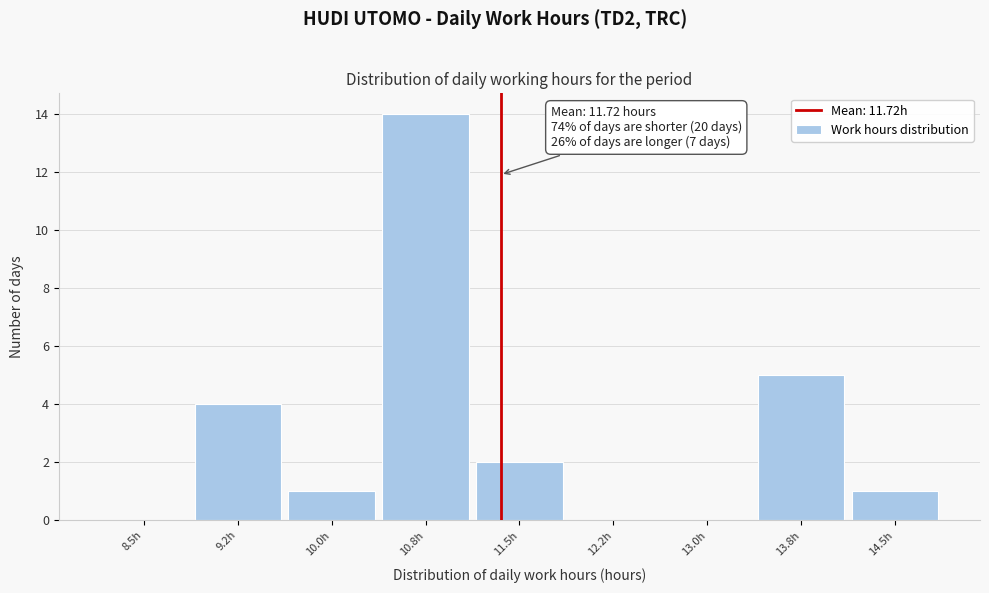

Reading left to right, what are all the values shown in this chart?

8.5h=0	9.2h=4	10.0h=1	10.8h=14	11.5h=2	12.2h=0	13.0h=0	13.8h=5	14.5h=1